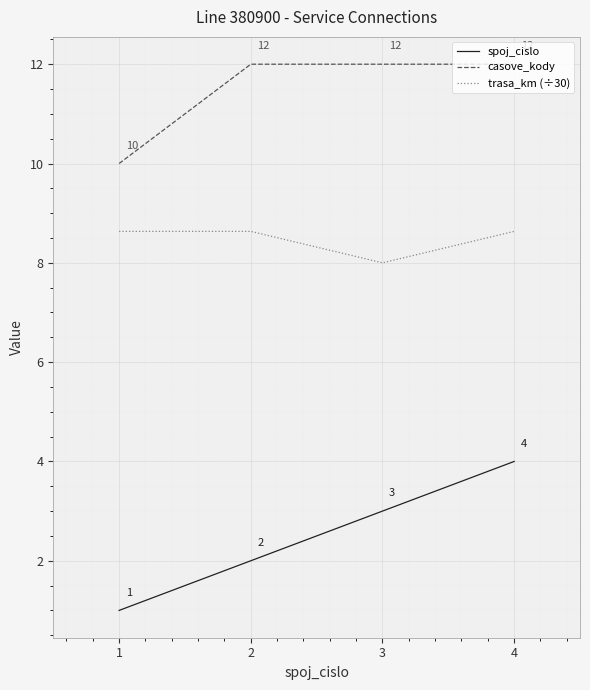

Is it true that casove_kody equals 4.2 at 4?

False